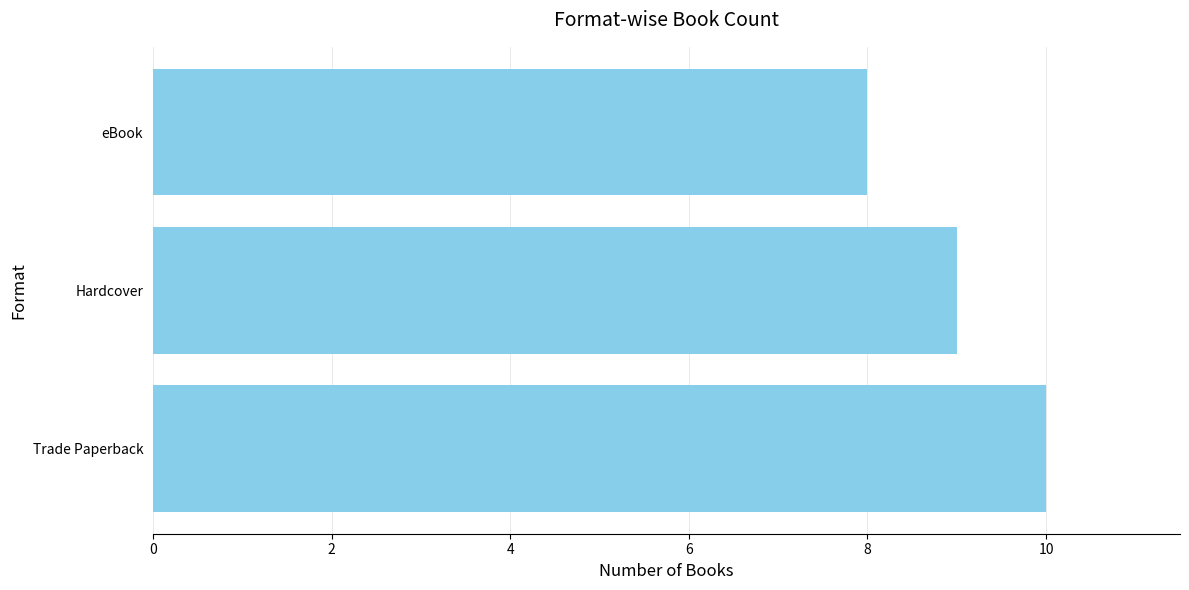

Reading bottom to top, what are all the values shown in this chart?

10	9	8